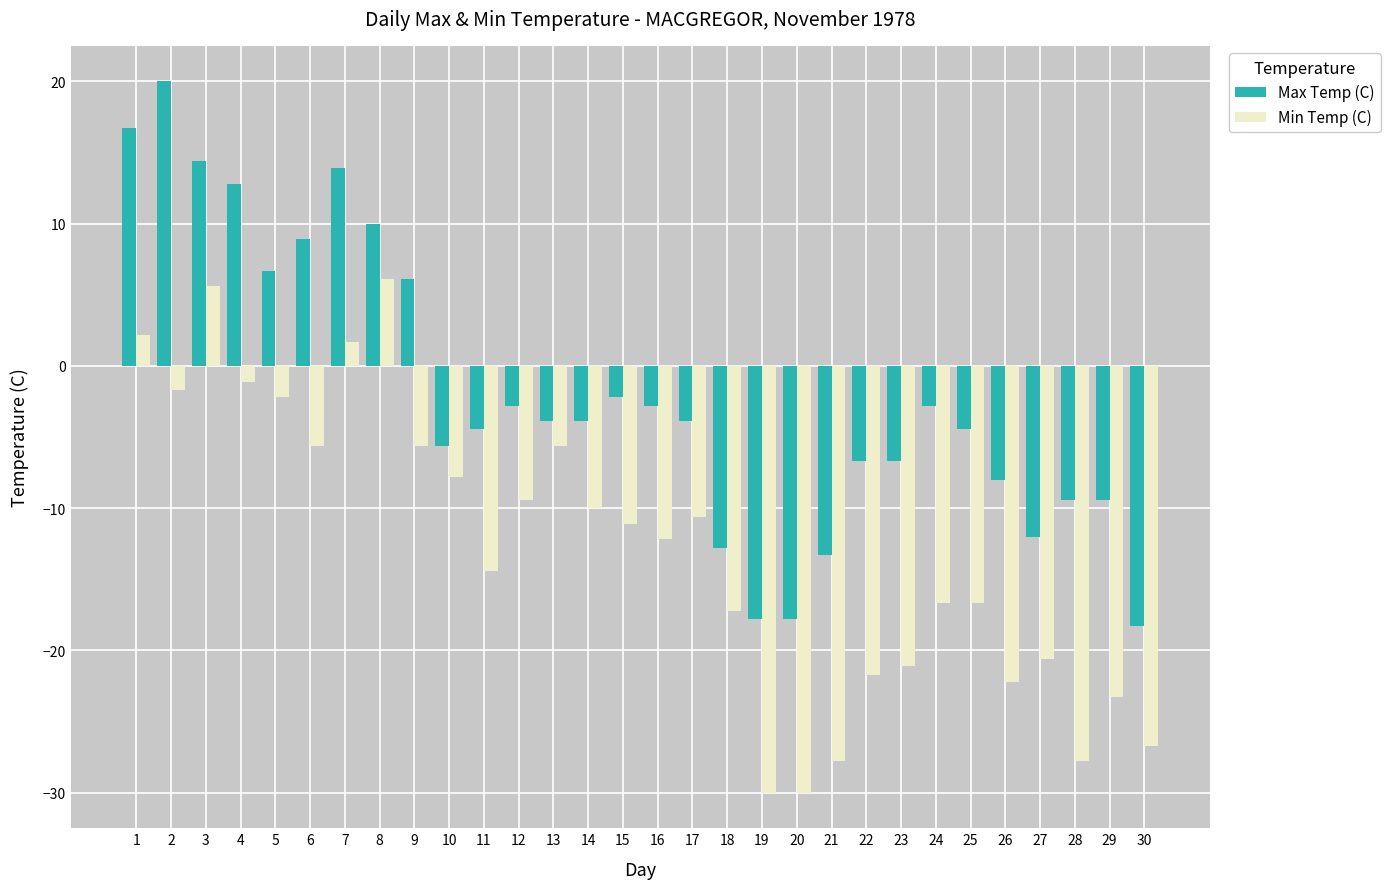

Reading right to left, transcribe all the data shown in this chart.

Max Temp (C): 30=-18.3	29=-9.4	28=-9.4	27=-12.0	26=-8.0	25=-4.4	24=-2.8	23=-6.7	22=-6.7	21=-13.3	20=-17.8	19=-17.8	18=-12.8	17=-3.9	16=-2.8	15=-2.2	14=-3.9	13=-3.9	12=-2.8	11=-4.4	10=-5.6	9=6.1	8=10.0	7=13.9	6=8.9	5=6.7	4=12.8	3=14.4	2=20.0	1=16.7
Min Temp (C): 30=-26.7	29=-23.3	28=-27.8	27=-20.6	26=-22.2	25=-16.7	24=-16.7	23=-21.1	22=-21.7	21=-27.8	20=-30.0	19=-30.0	18=-17.2	17=-10.6	16=-12.2	15=-11.1	14=-10.0	13=-5.6	12=-9.4	11=-14.4	10=-7.8	9=-5.6	8=6.1	7=1.7	6=-5.6	5=-2.2	4=-1.1	3=5.6	2=-1.7	1=2.2